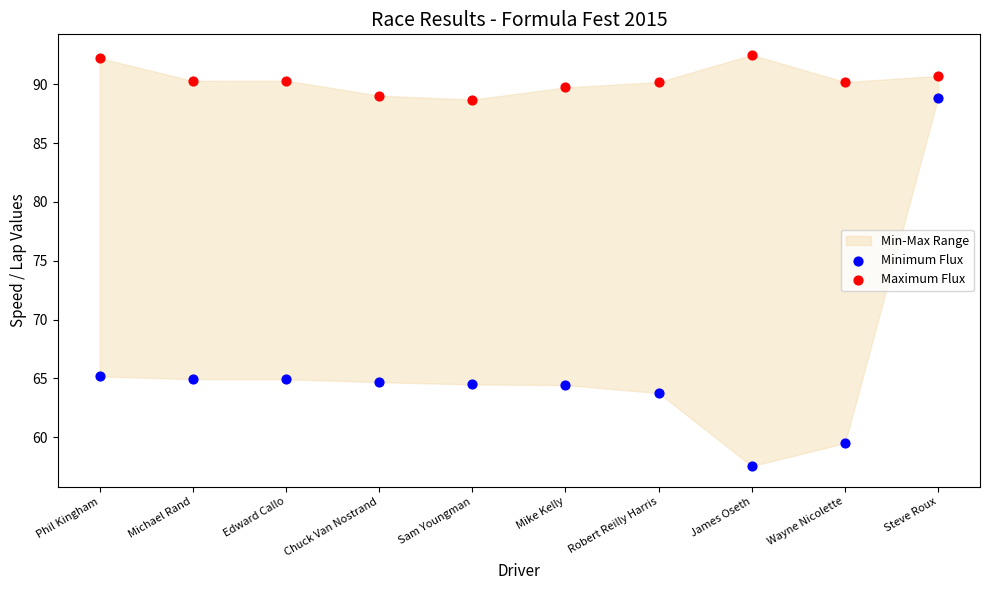

What is the X range (max minus min) for the scatter plot?

1.0